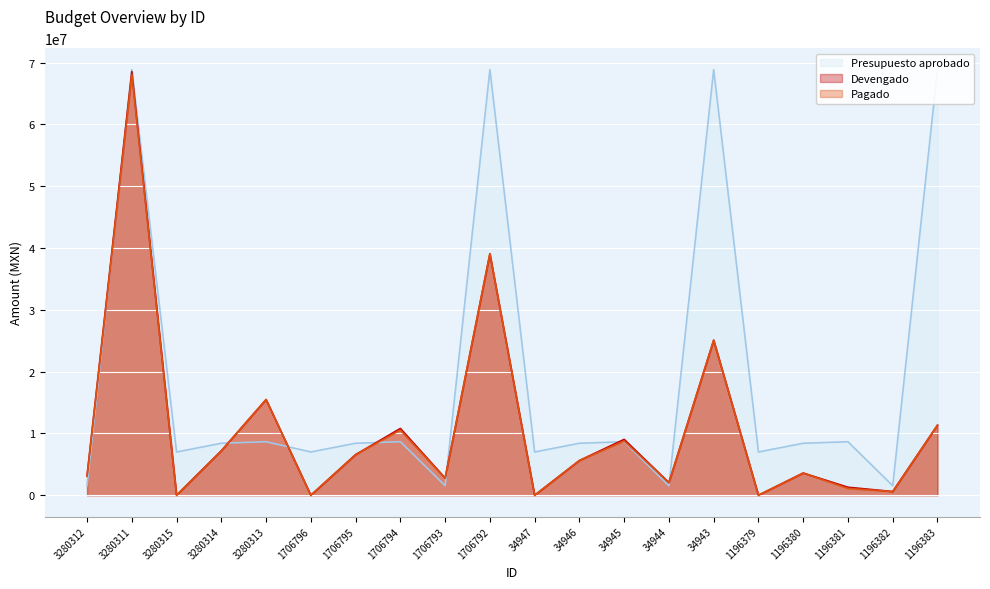

What are all the series names shown in the legend?

Presupuesto aprobado (line), Devengado (line), Pagado (line)